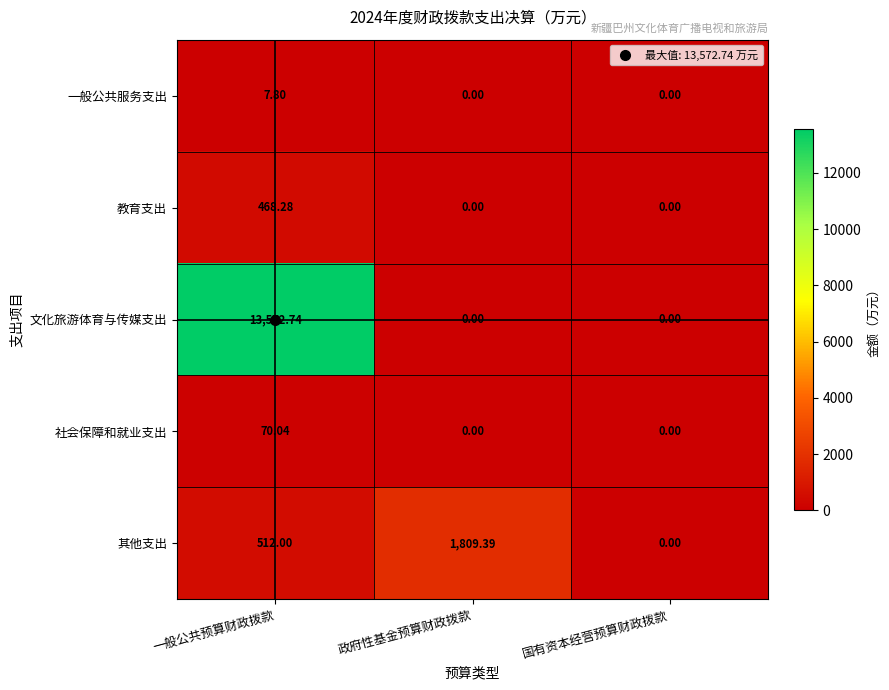

Which series has the widest spread of values?

文化旅游体育与传媒支出